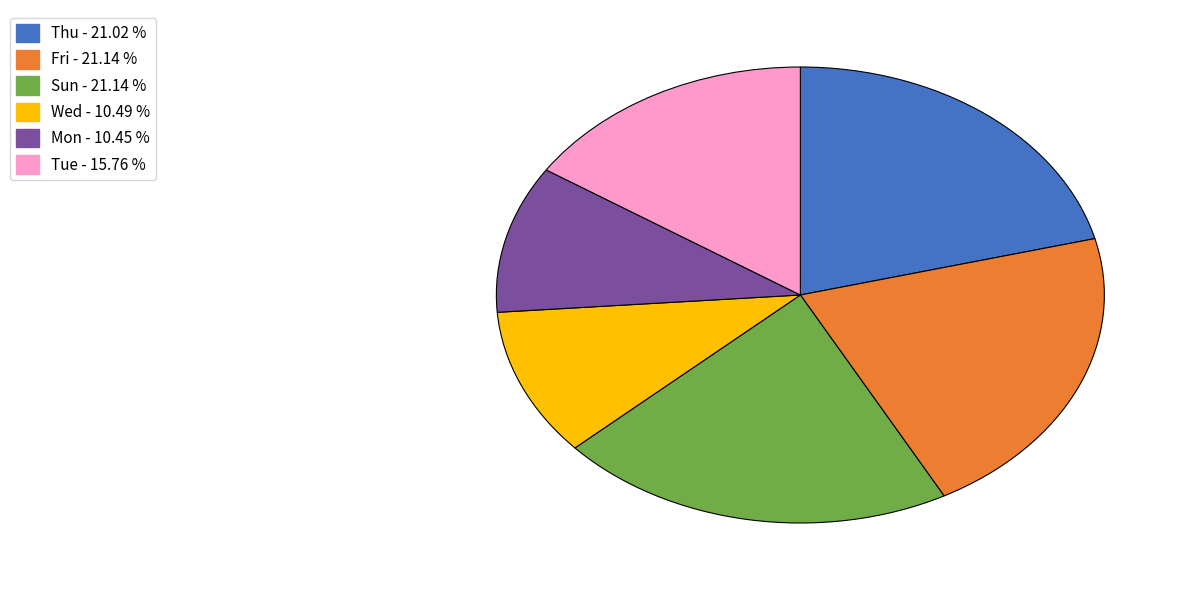

How many slices are in this pie chart?

6